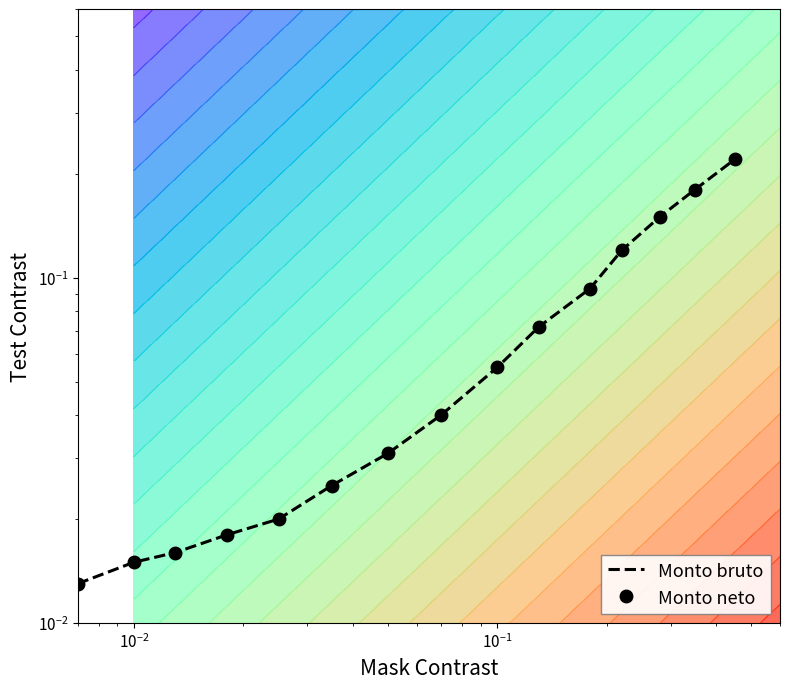

What is the total value across all series at 8?

0.1